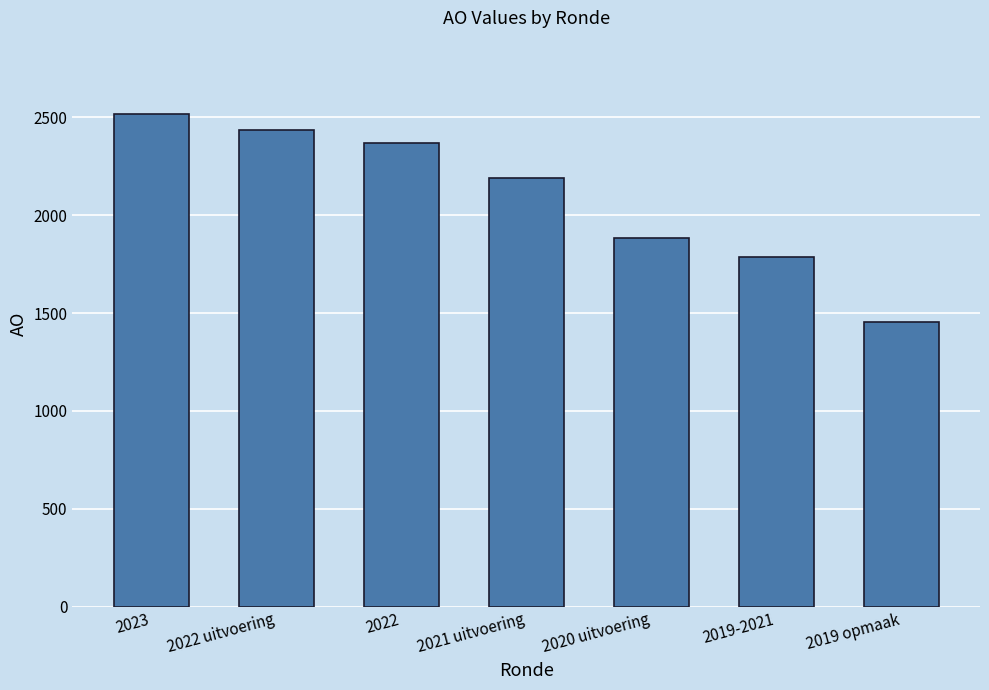

What is the label of the 4th bar from the right?

2021 uitvoering